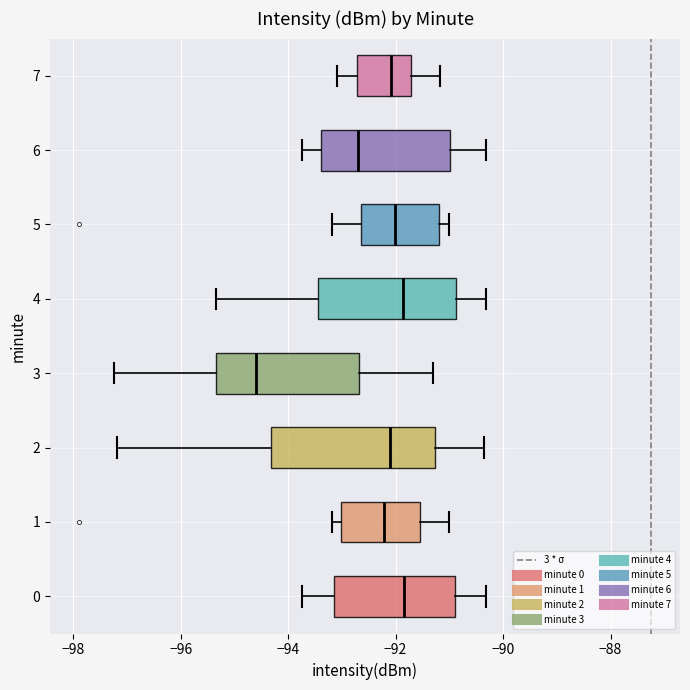

Reading bottom to top, read every box against the x-axis: the position of its median line, the range the box covers, and the ends of its whiskers. The values are not printed on the chart, so give them approximately, as read against the axis.

0: median -91.8, box -93.2 to -90.8, whiskers -93.8 to -90.4
1: median -92.2, box -93.0 to -91.6, whiskers -93.2 to -91.0
2: median -92.0, box -94.4 to -91.2, whiskers -97.2 to -90.4
3: median -94.6, box -95.4 to -92.6, whiskers -97.2 to -91.4
4: median -91.8, box -93.4 to -90.8, whiskers -95.4 to -90.4
5: median -92.0, box -92.6 to -91.2, whiskers -93.2 to -91.0
6: median -92.8, box -93.4 to -91.0, whiskers -93.8 to -90.4
7: median -92.0, box -92.8 to -91.8, whiskers -93.0 to -91.2